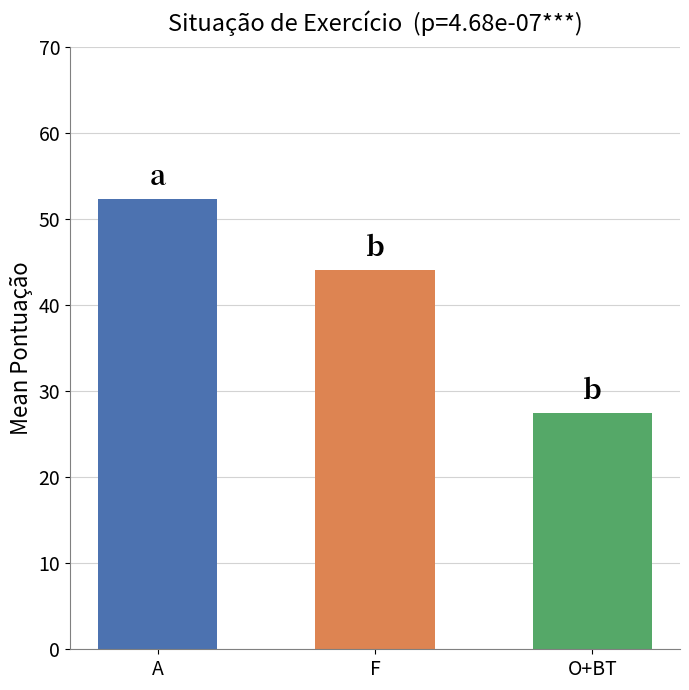

True or false: the data shows 52.4 at A.

True